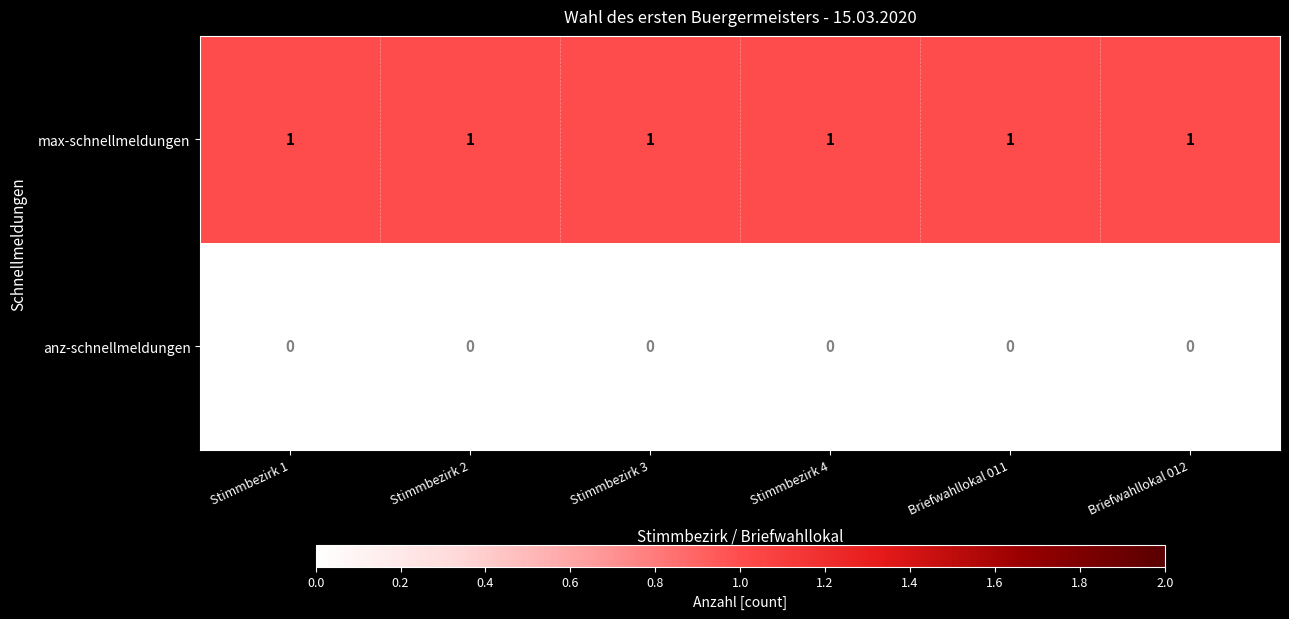

Is the value of max-schnellmeldungen at Briefwahllokal 011 greater than the value of anz-schnellmeldungen at Stimmbezirk 4?

Yes